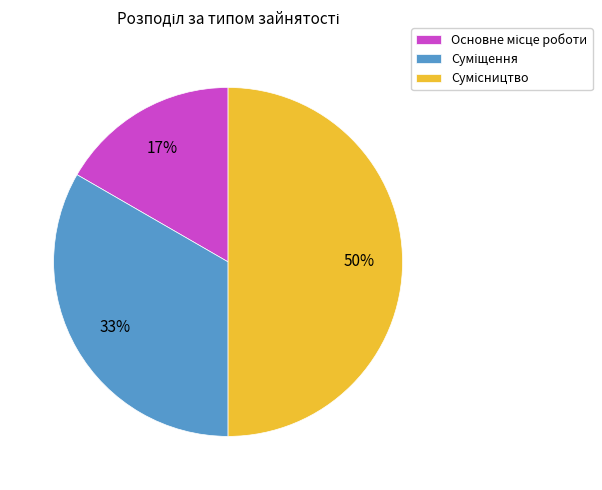

To the nearest percent, what is the difference between the largest and smallest slice percentages?

33%